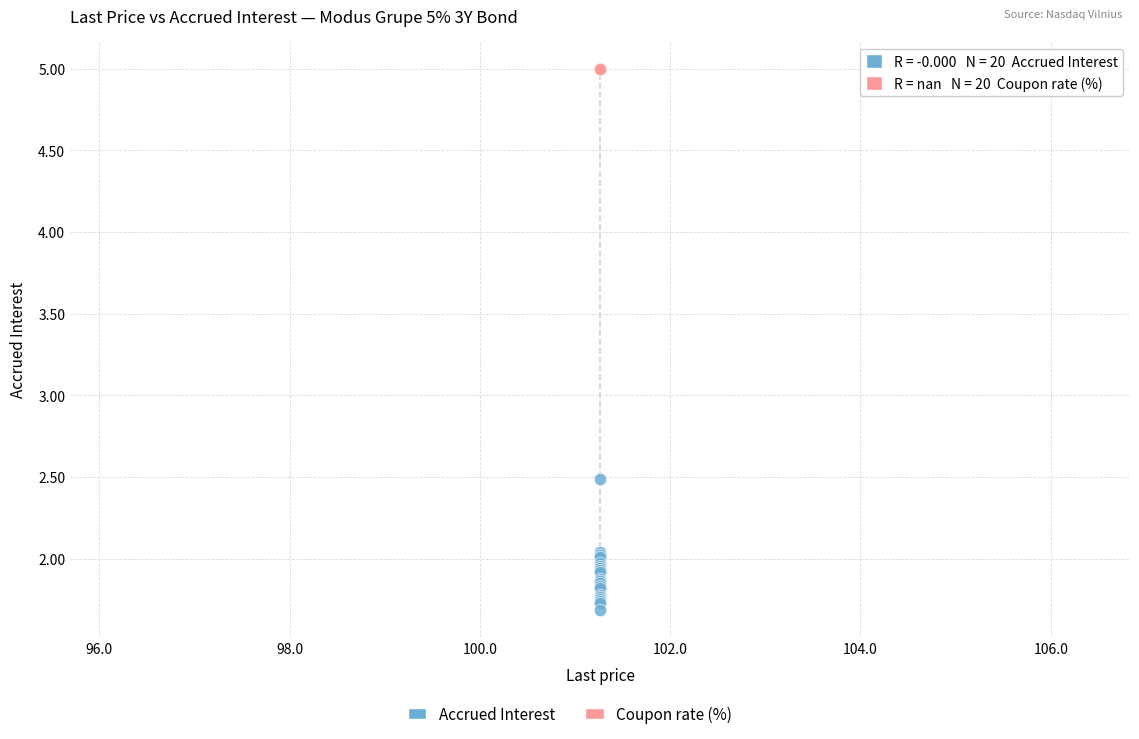

Which series contains the highest Y value?

Coupon rate (%)